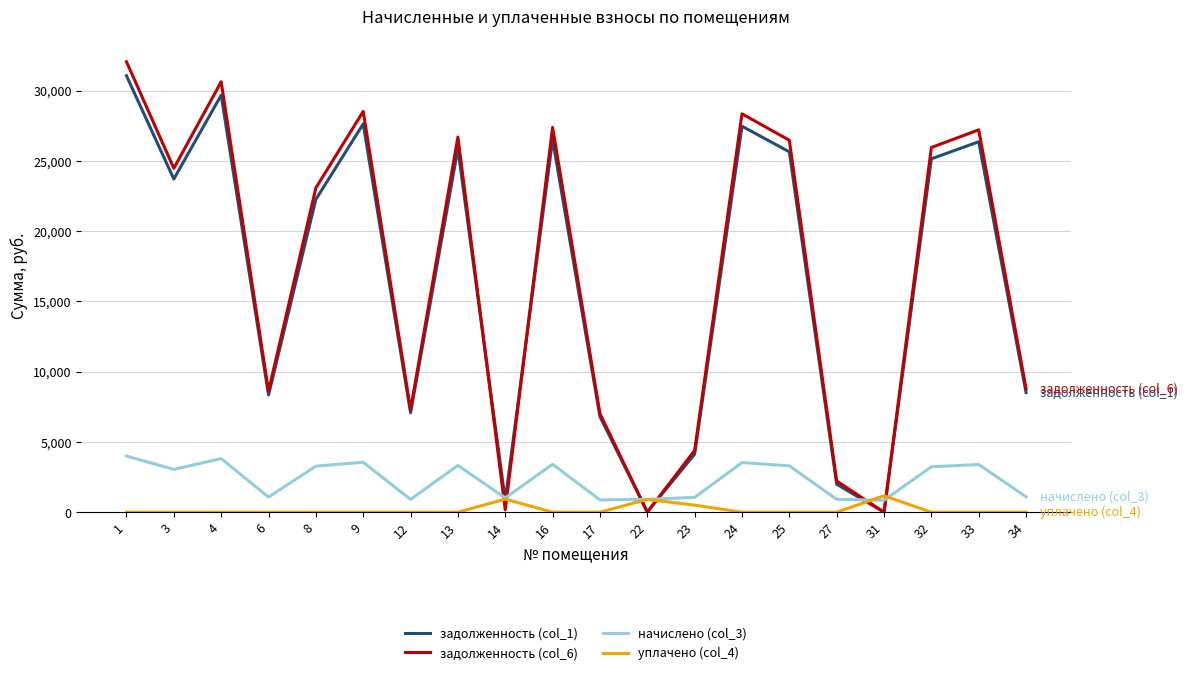

The value of задолженность (col_6) at 31 is -10737.9. True or false?

False